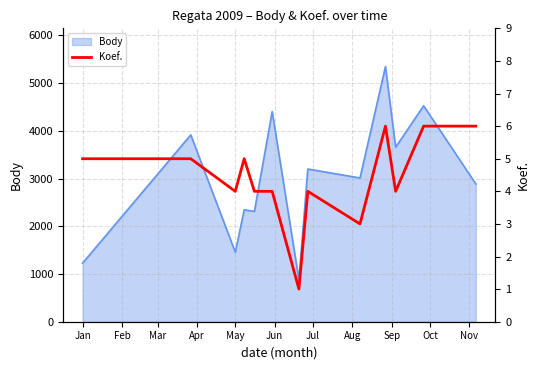

What is the ratio of the value at Apr to the value at Oct?

0.8